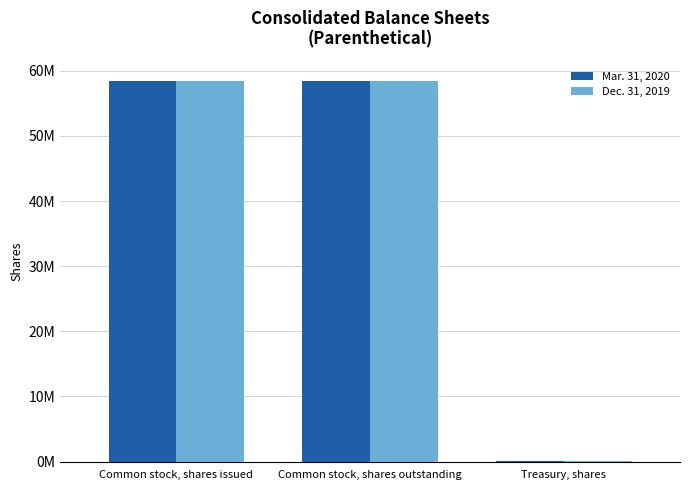

What is the sum of all Dec. 31, 2019 values?

116978444